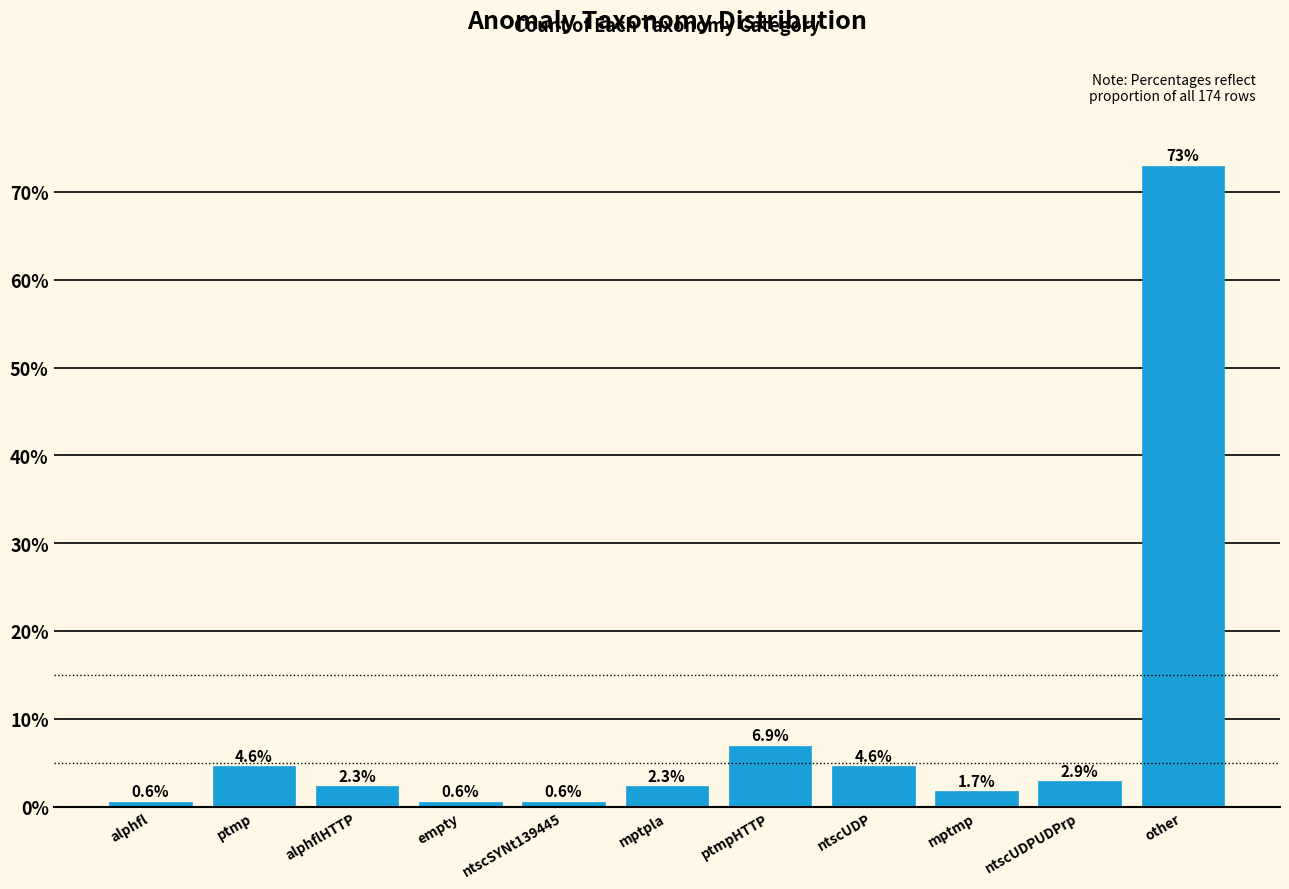

Reading right to left, list all the values displayed in this chart.

other=73.0	ntscUDPUDPrp=2.9	mptmp=1.7	ntscUDP=4.6	ptmpHTTP=6.9	mptpla=2.3	ntscSYNt139445=0.6	empty=0.6	alphflHTTP=2.3	ptmp=4.6	alphfl=0.6